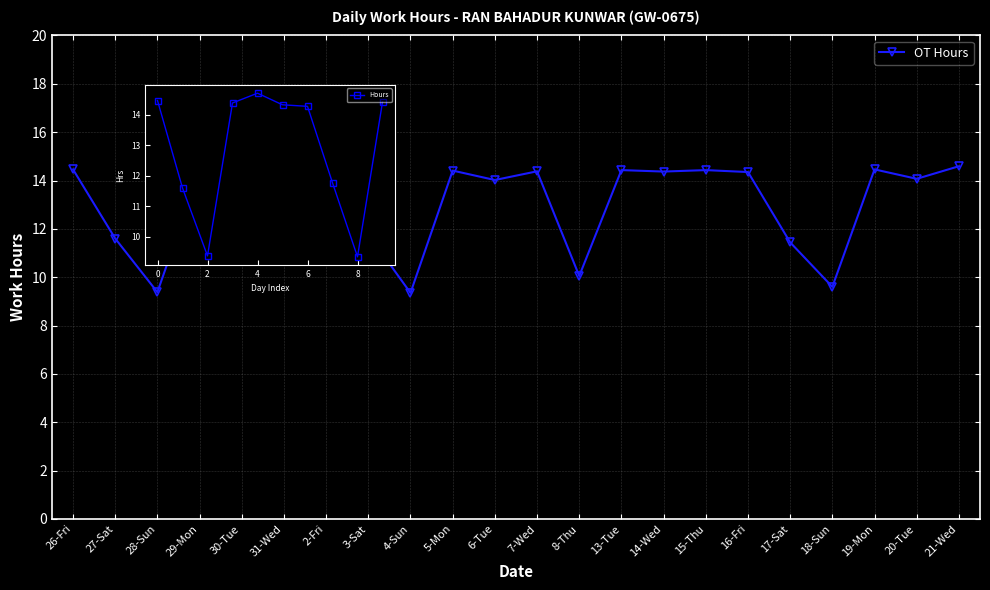

How many interior local valleys (lower than both neighbors) does the data have?

7